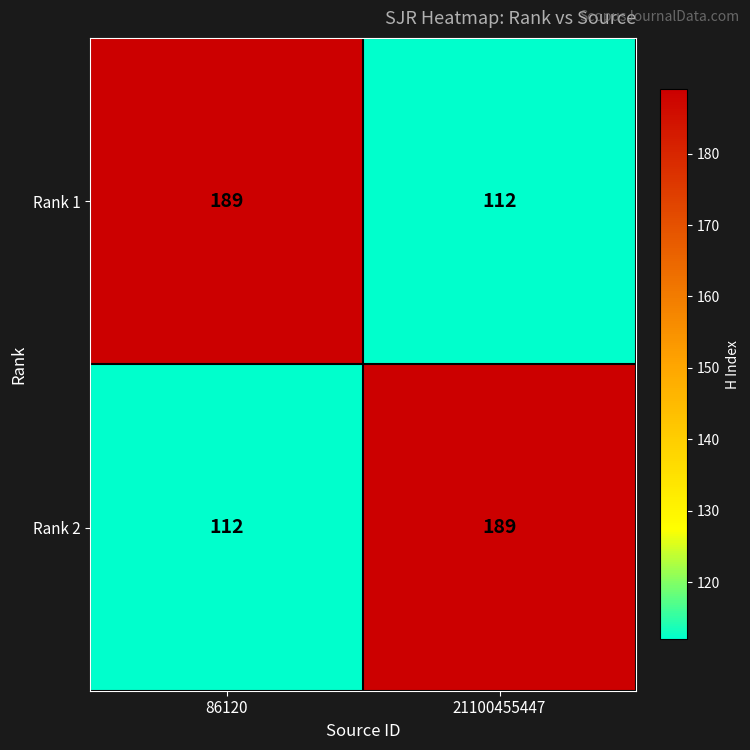

What is the difference between the highest and lowest values at 86120?

77